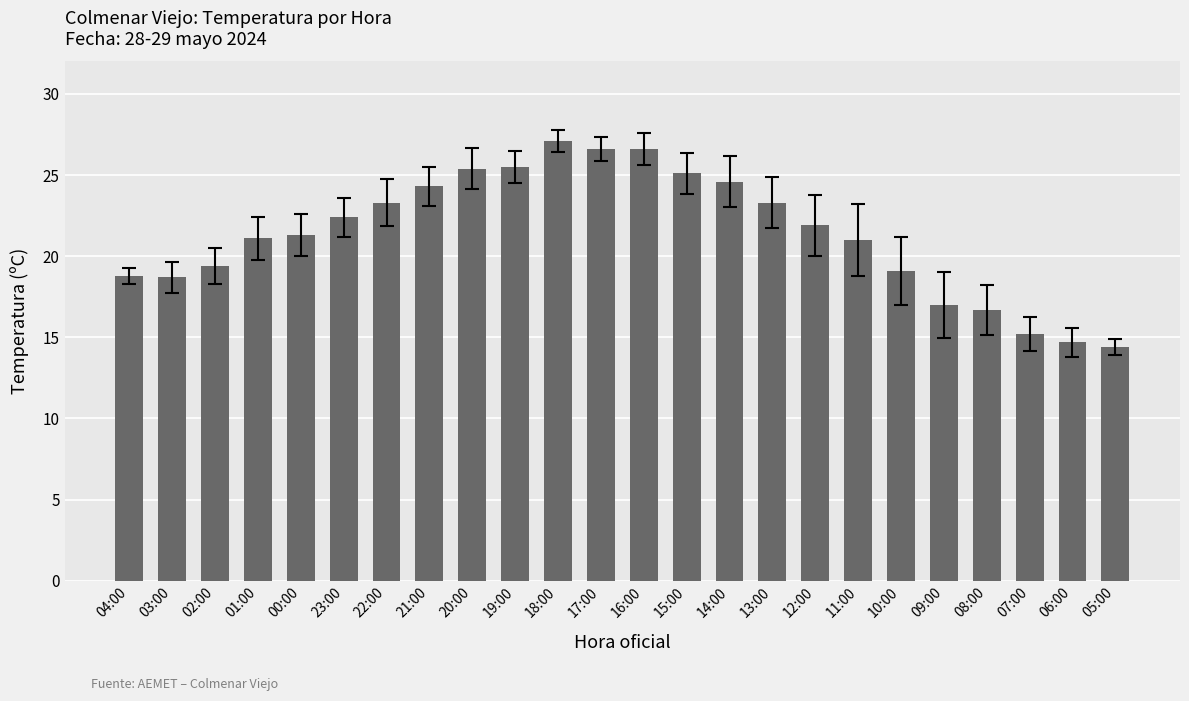

True or false: the data shows 9.3 at 08:00.

False